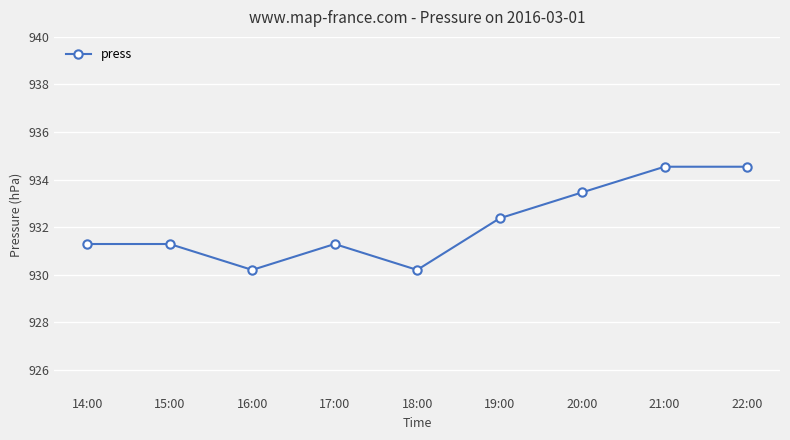

Where does the data first go above 931?

14:00